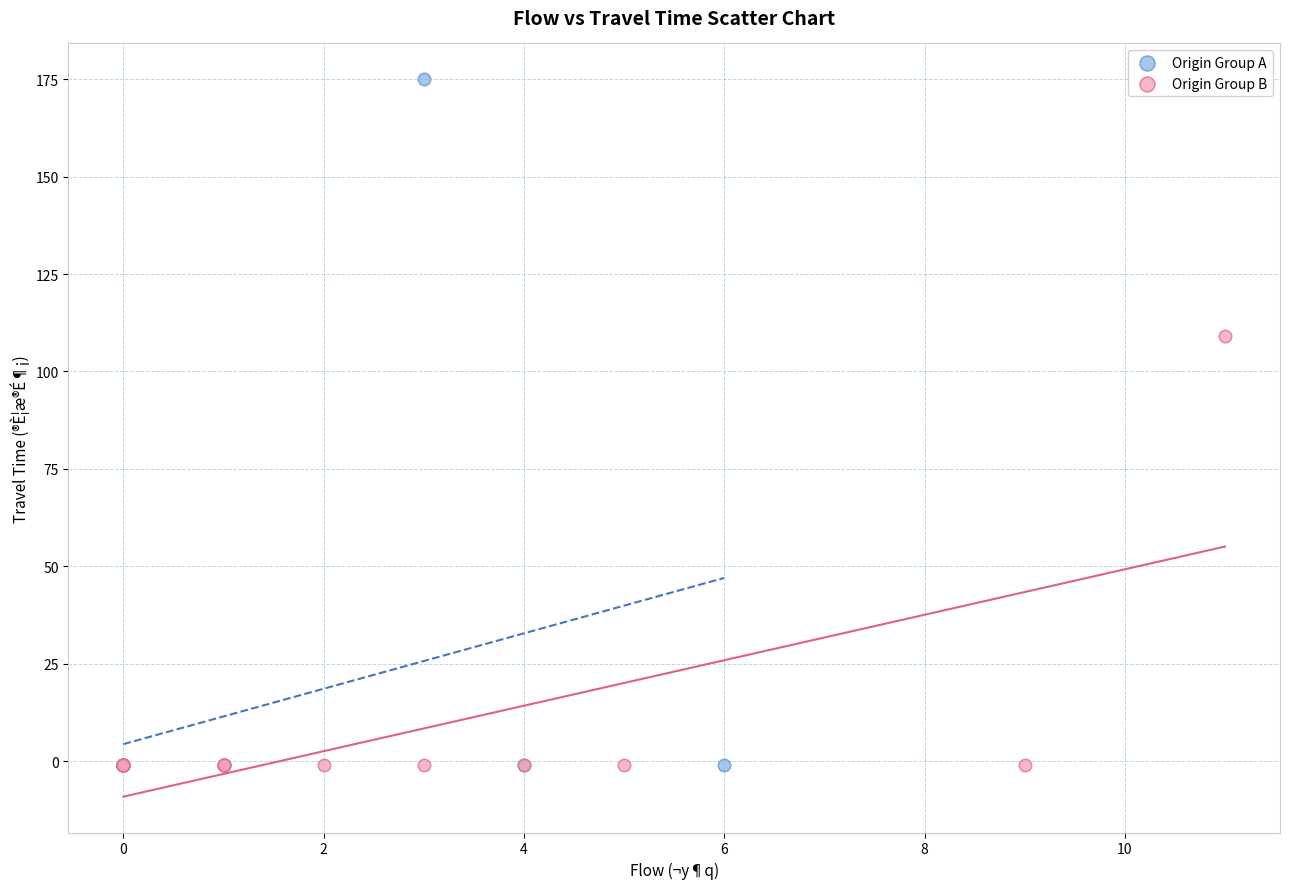

Which series has the widest spread of Y values?

Origin Group A